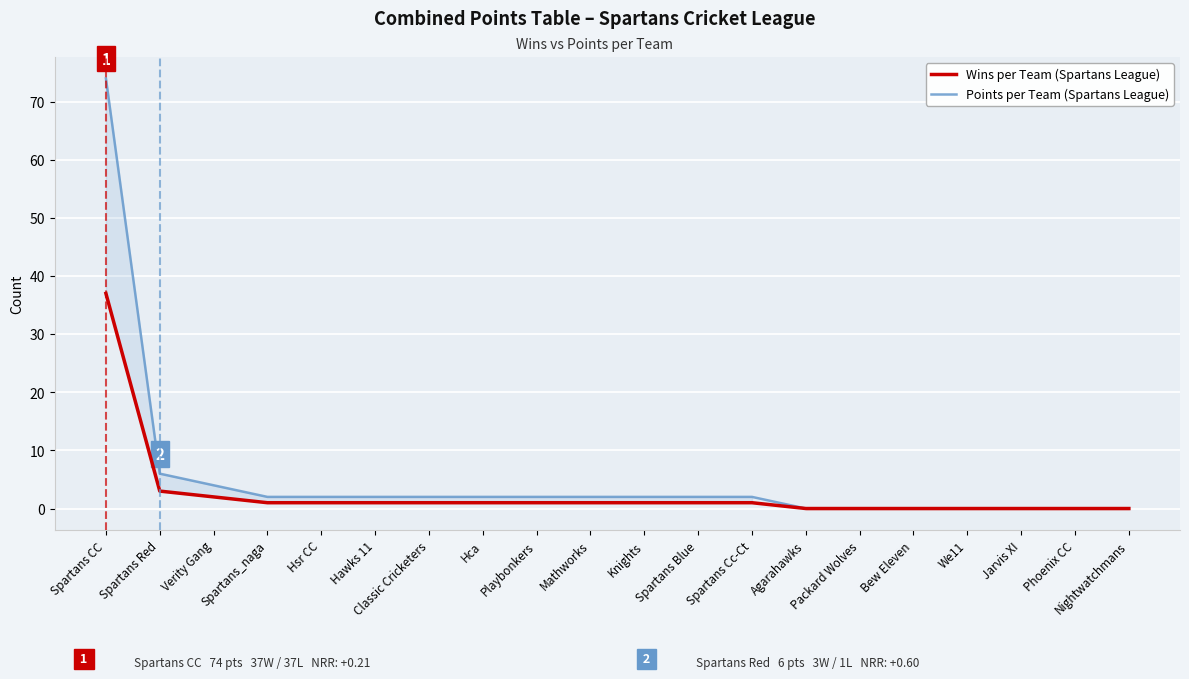

True or false: Points per Team and Wins per Team intersect in this chart.

False